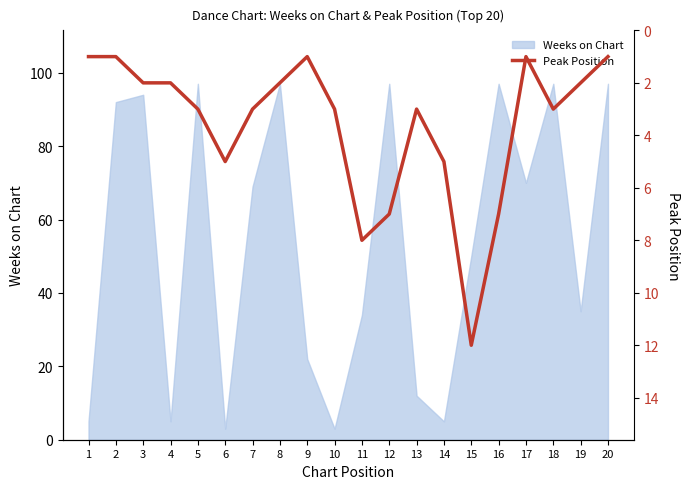

Where is the data nearest to the value 6?

6